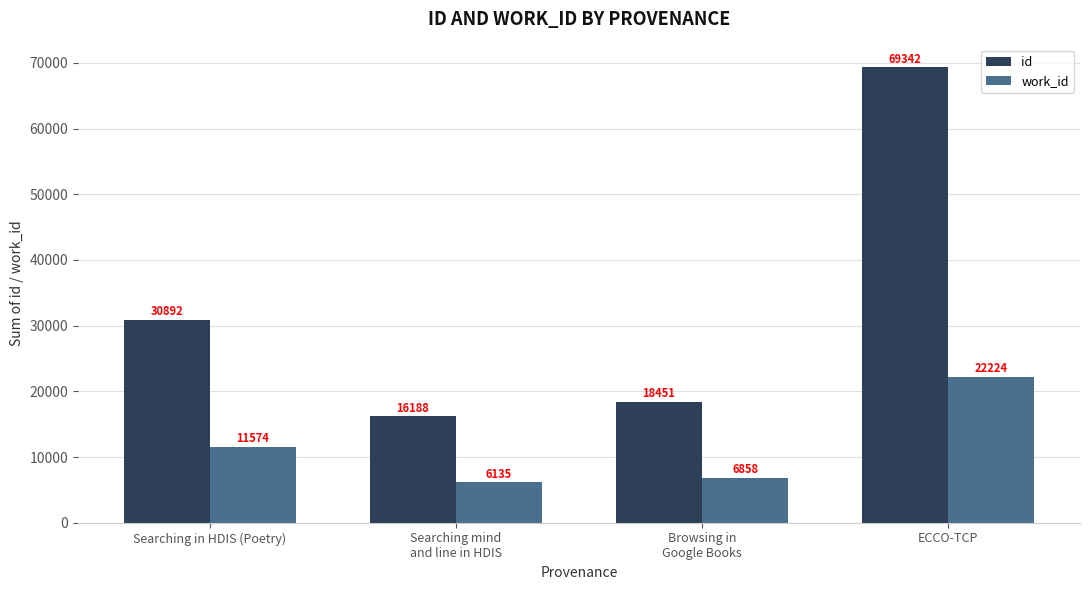

What is the sum of the work_id values at ECCO-TCP and Browsing in
Google Books?

29082